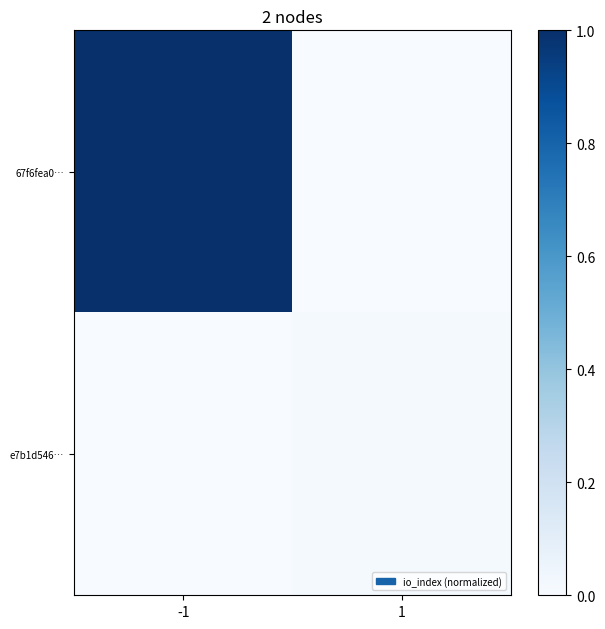

List the series in order of their overall mean, highest first.

67f6fea0…, e7b1d546…